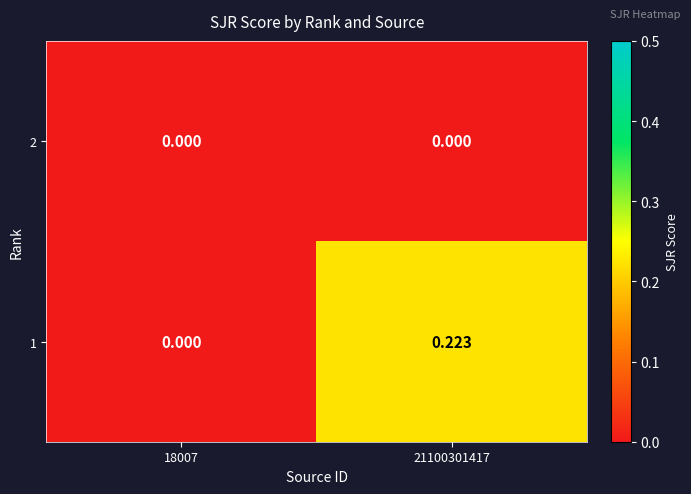

Is the value of 2 at 21100301417 greater than the value of 1 at 21100301417?

No